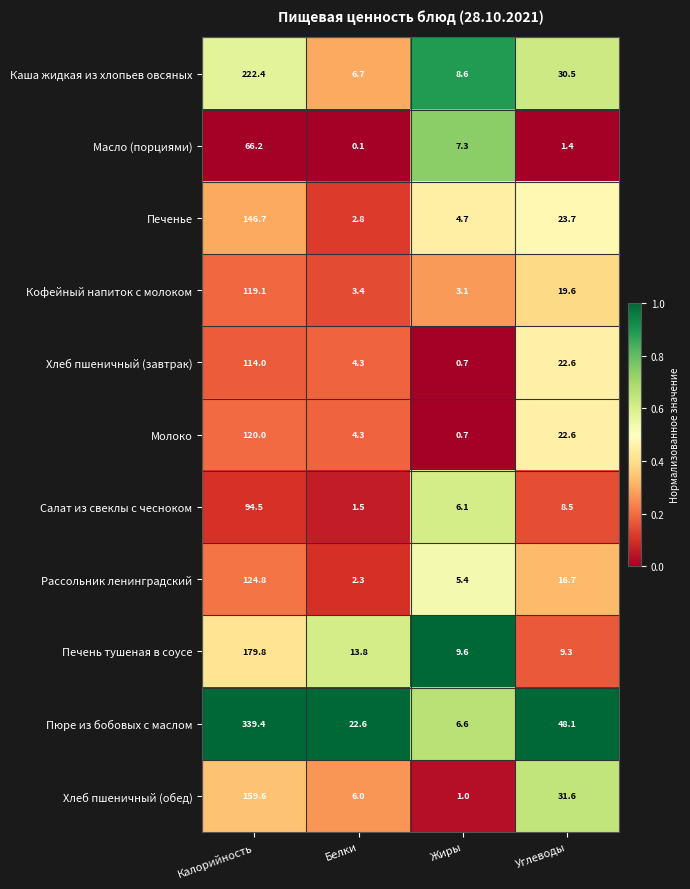

At which category is the sum across all series the highest?

Калорийность